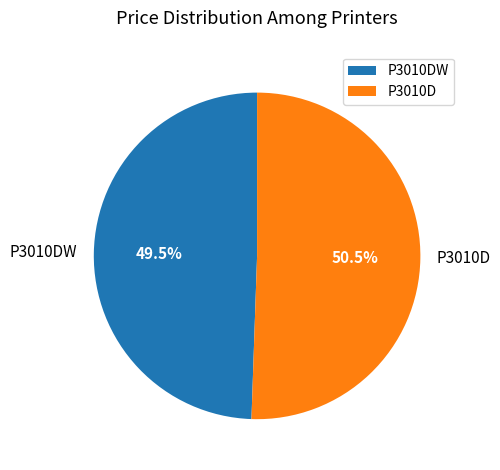

To the nearest percent, what is the difference between the largest and smallest slice percentages?

1%